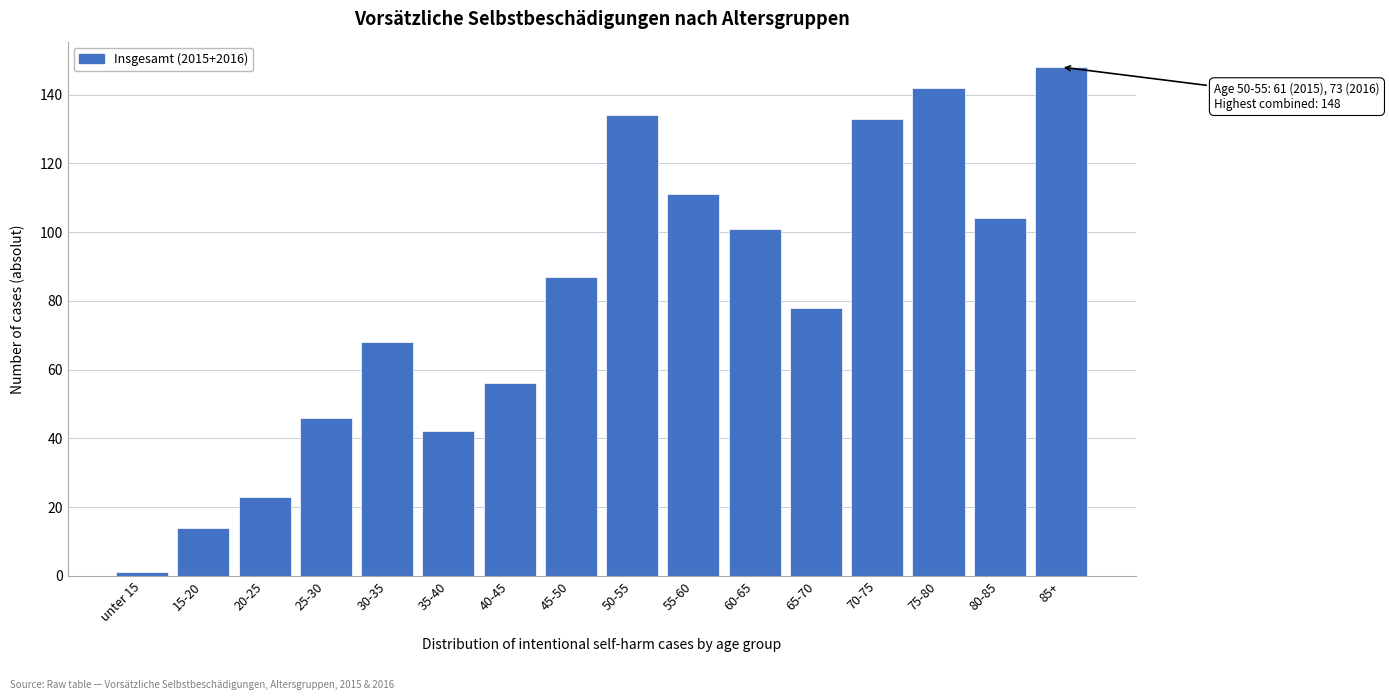

Reading left to right, list all the values displayed in this chart.

1	14	23	46	68	42	56	87	134	111	101	78	133	142	104	148